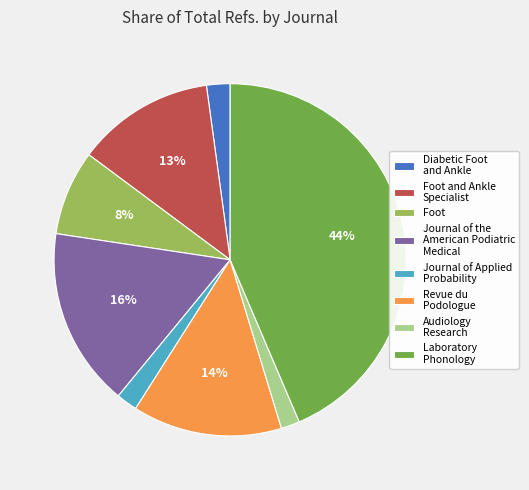

How many slices are in this pie chart?

8